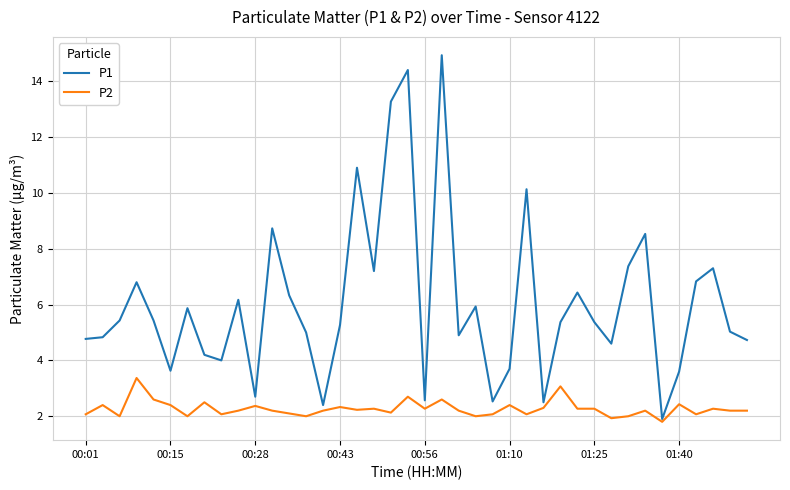

At how many categories does at least one series exceed 6?

15